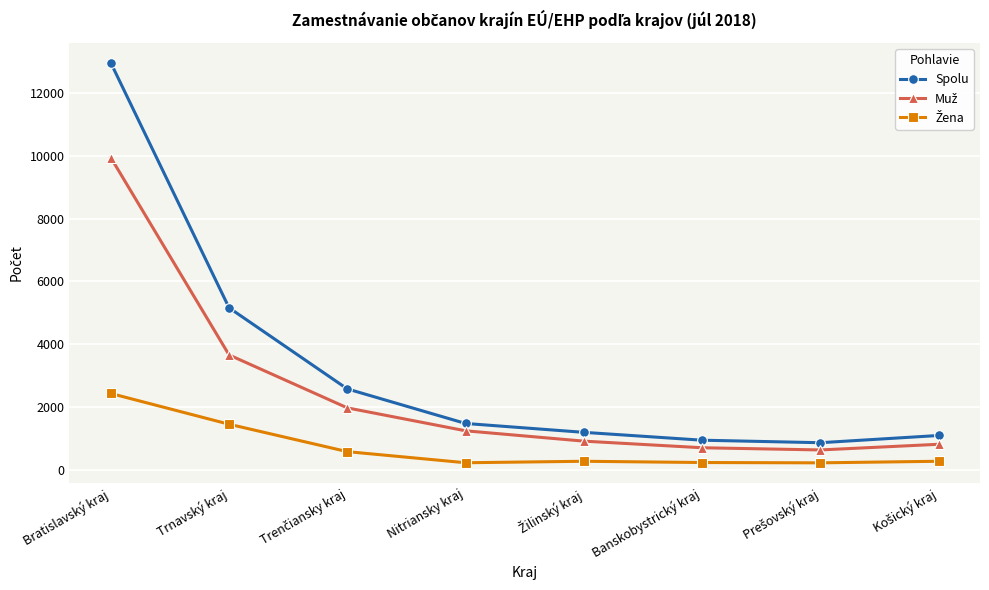

At which category is the sum across all series the highest?

Bratislavský kraj